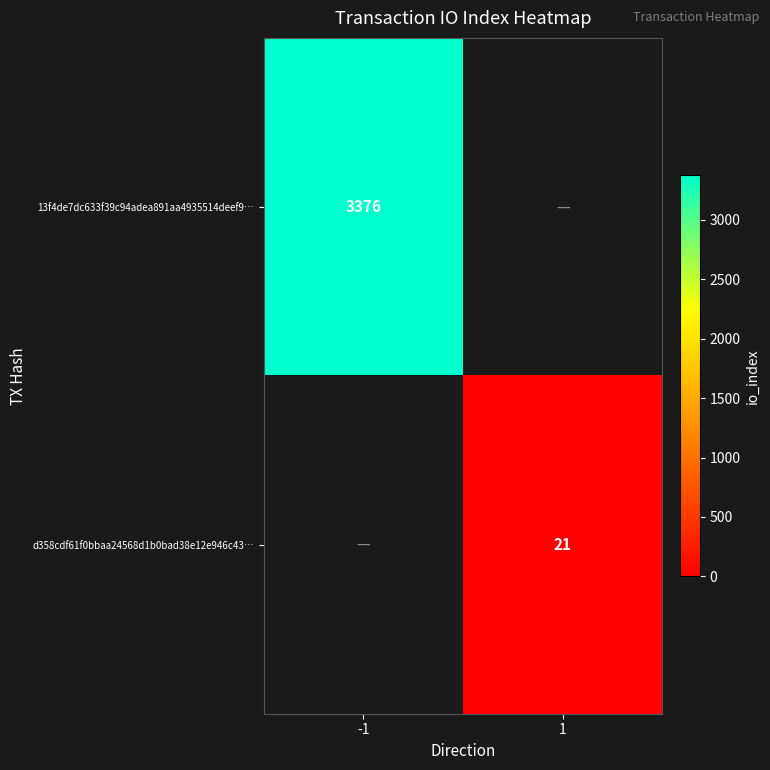

The 13f4de7dc633f39c94adea891aa4935514deef9… series shows 3376 at -1. True or false?

True